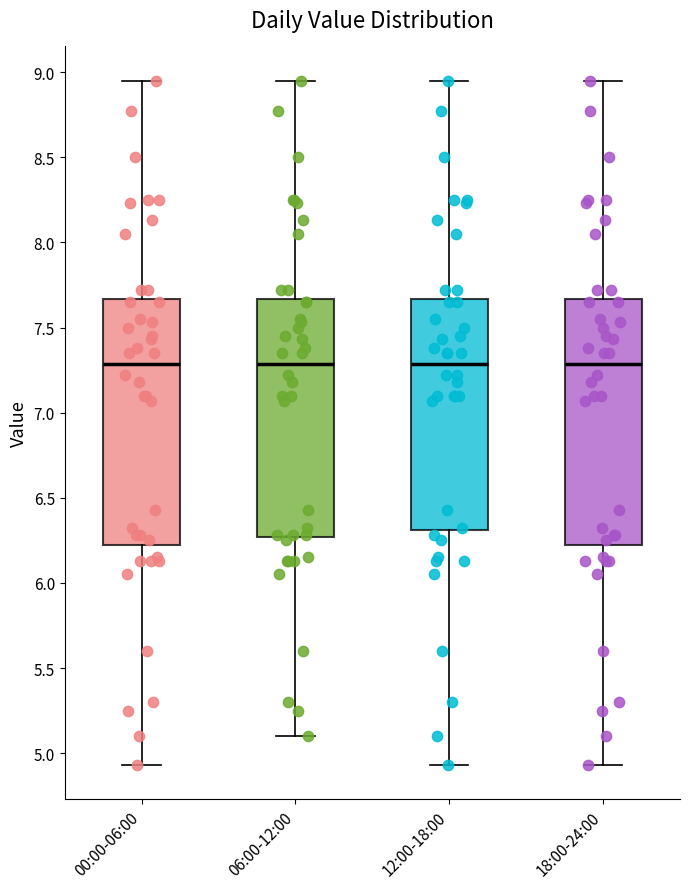

Where does the lower whisker of the box for 06:00-12:00 end on the y-axis? The values are not printed on the chart, so give them approximately, as read against the axis.

5.10